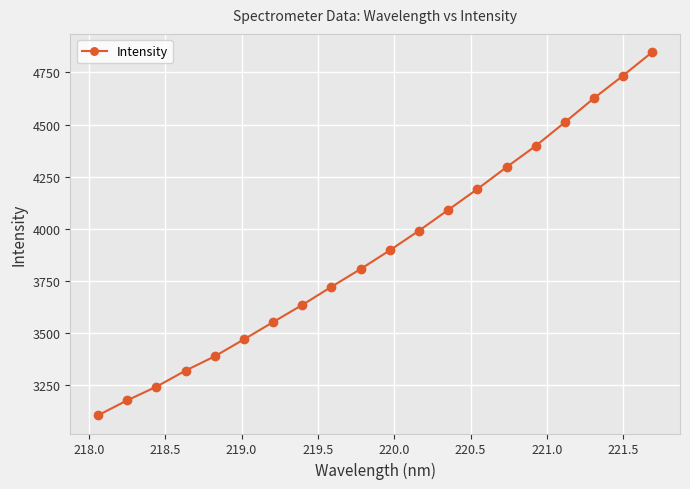

True or false: the data has more than 2 interior local peaks.

False